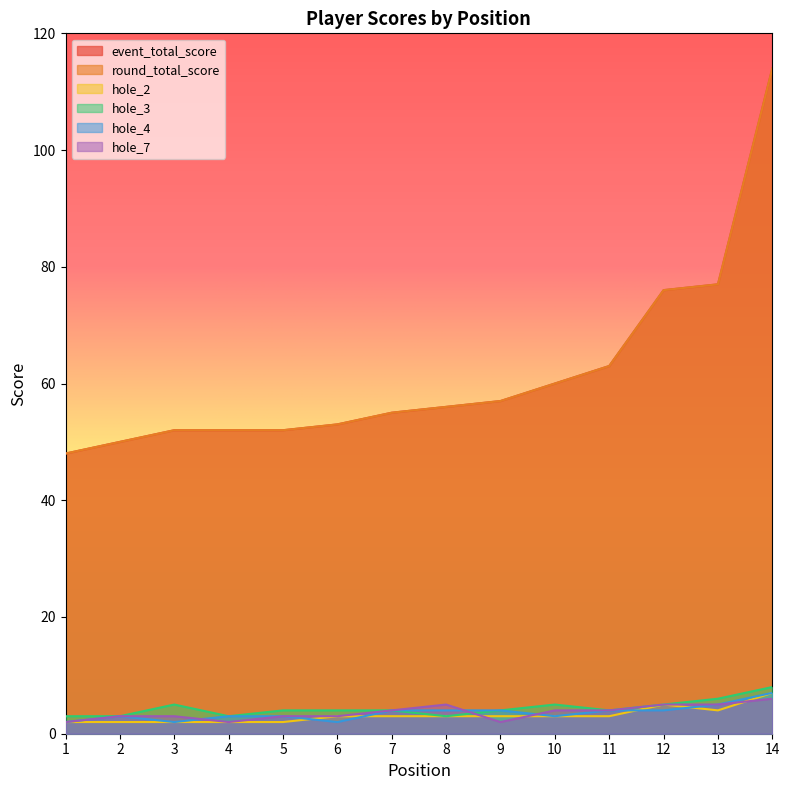

How many lines are shown in the chart?

6